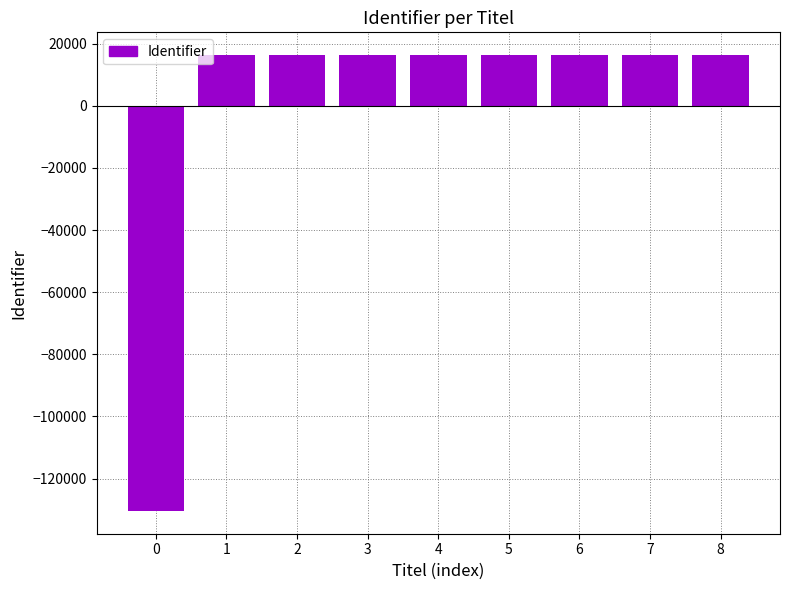

Where is the data nearest to the value -57049?

1